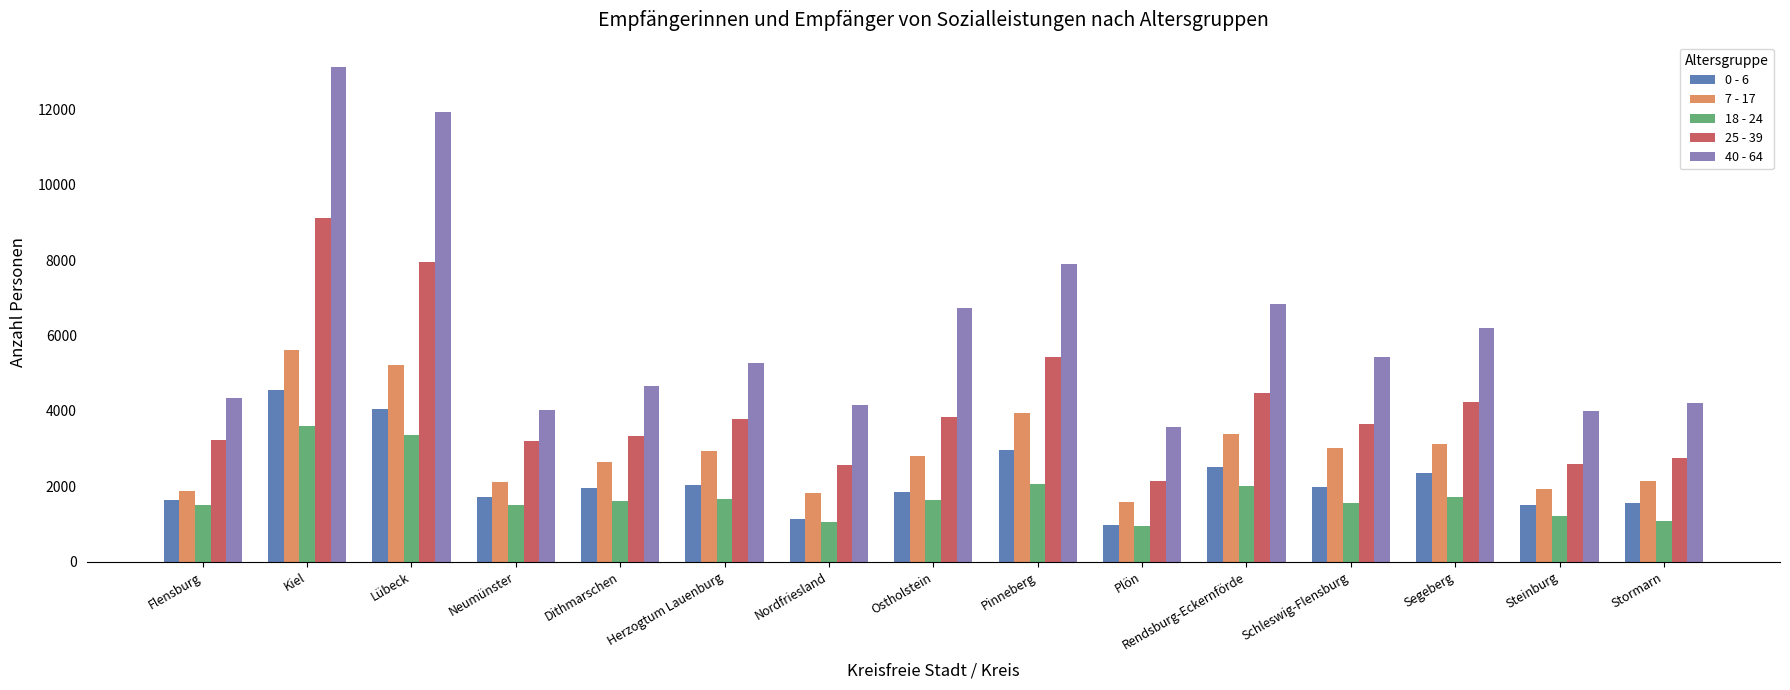

Is the value of 0 - 6 at Dithmarschen greater than the value of 7 - 17 at Rendsburg-Eckernförde?

No